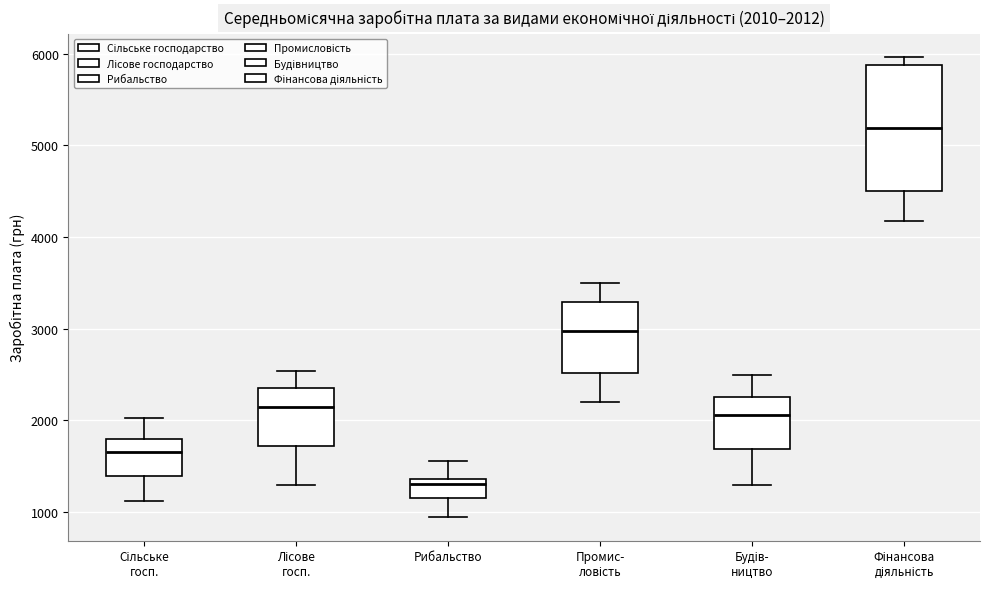

Which box's median line is the highest?

Фінансова діяльність